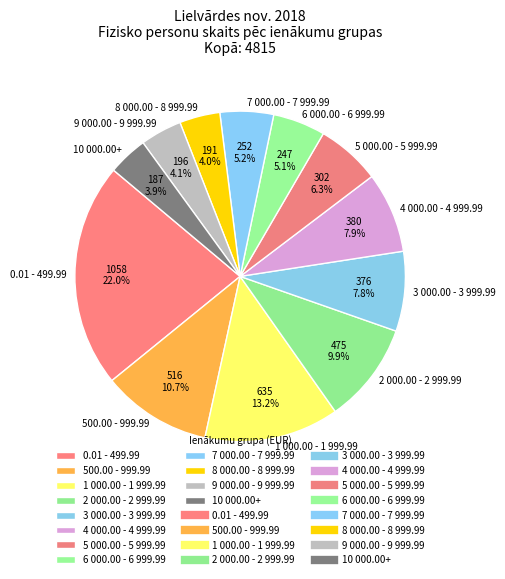

To the nearest percent, what is the average slice percentage?

8%